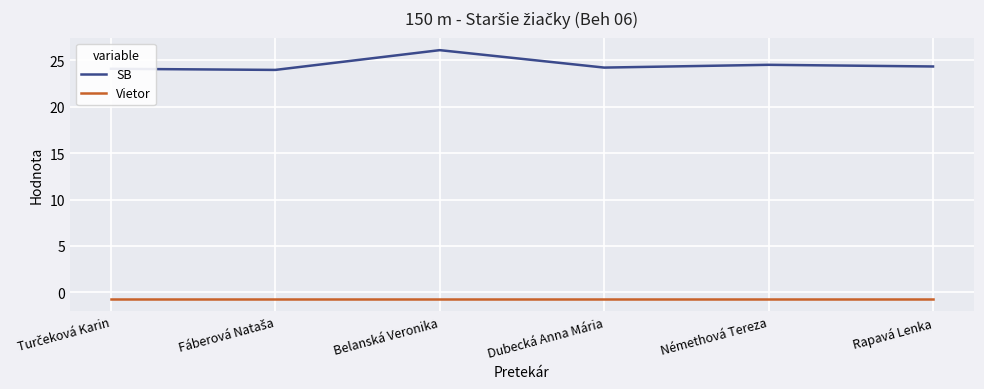

True or false: SB and Vietor intersect in this chart.

False